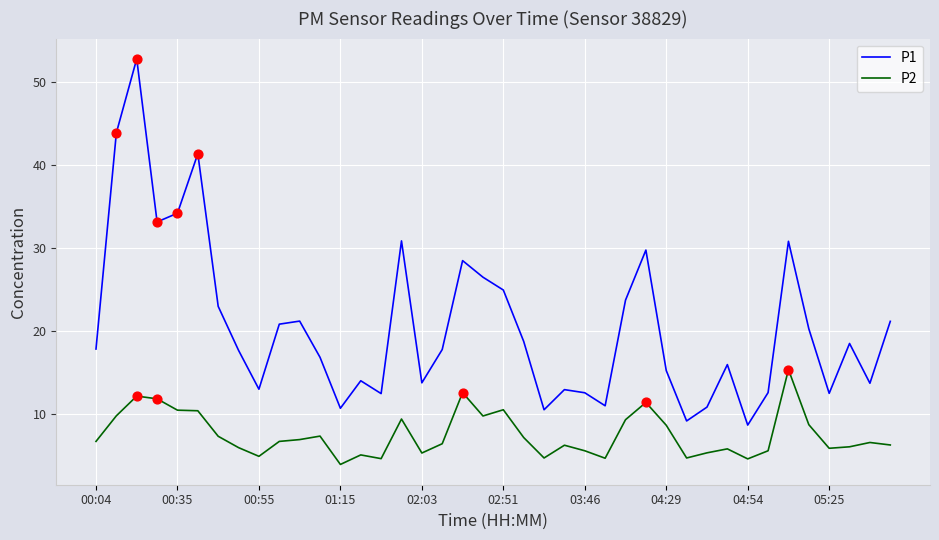

Which series has the widest spread of values?

P1